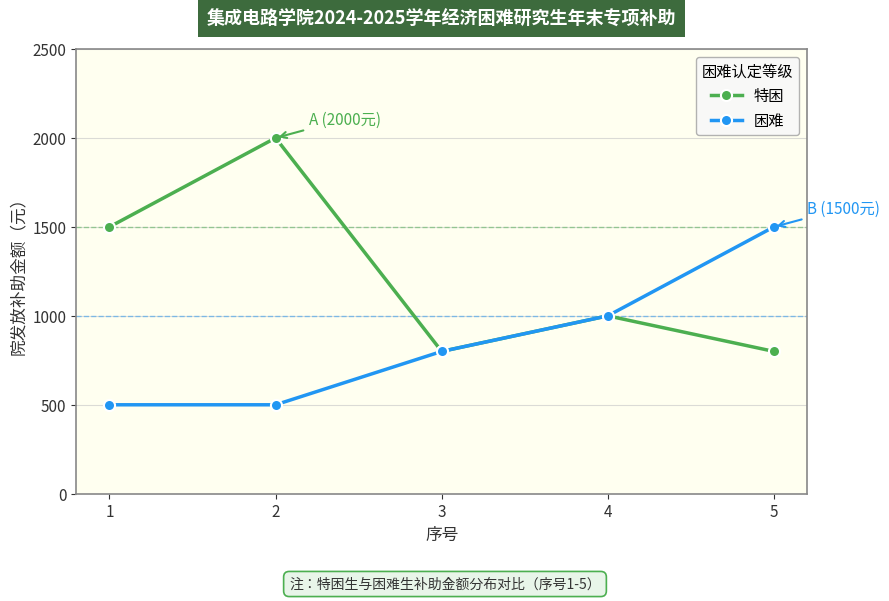

List the series in order of their overall mean, lowest first.

困难, 特困